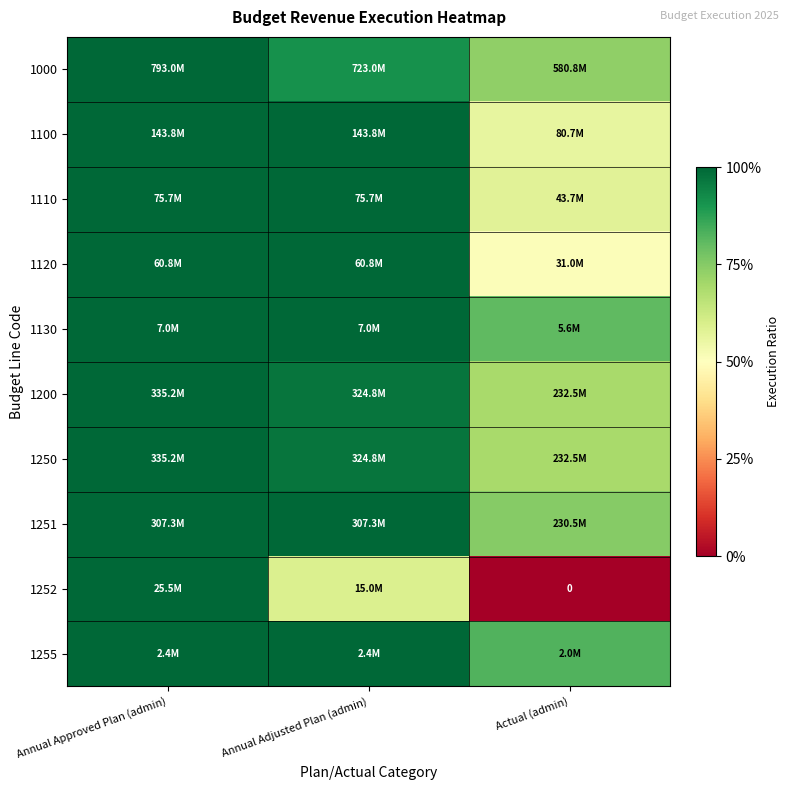

Is the value of 1200 at Annual Approved Plan (admin) greater than the value of 1250 at Actual (admin)?

Yes